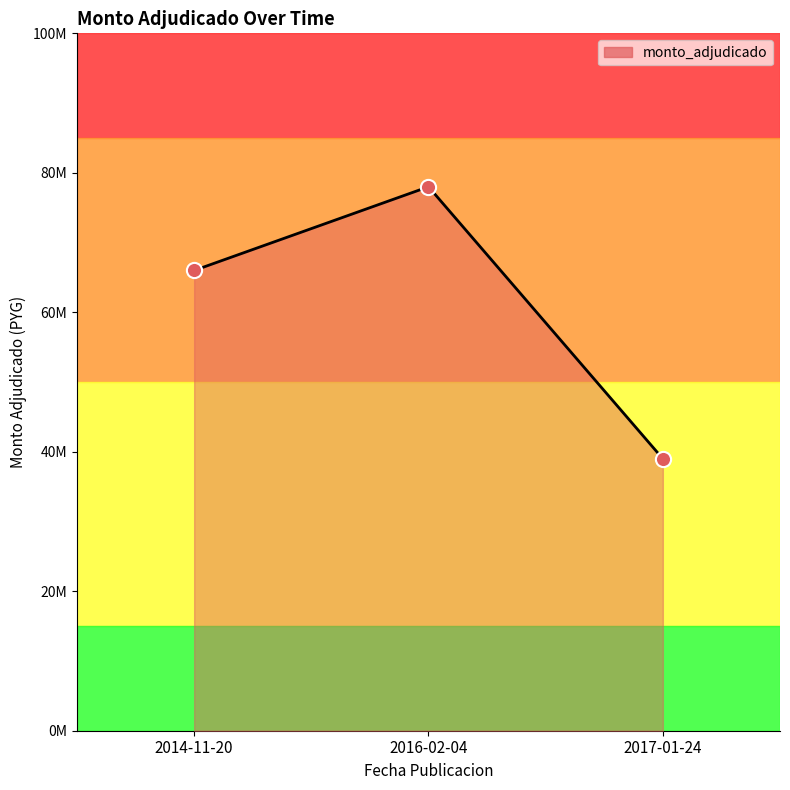

Which has a higher value, 2014-11-20 or 2016-02-04?

2016-02-04